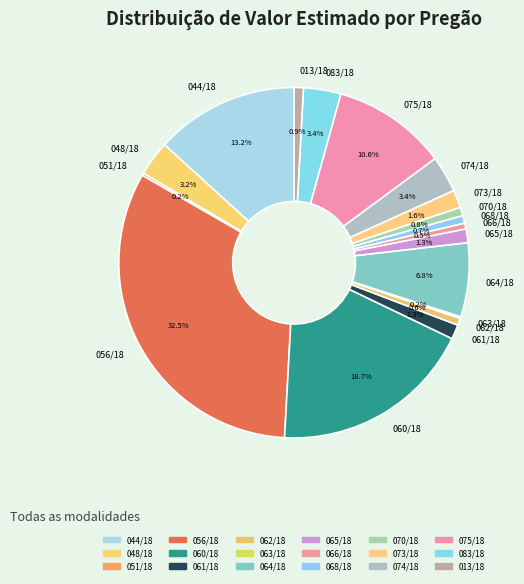

Between 064/18 and 061/18, which is larger?

064/18